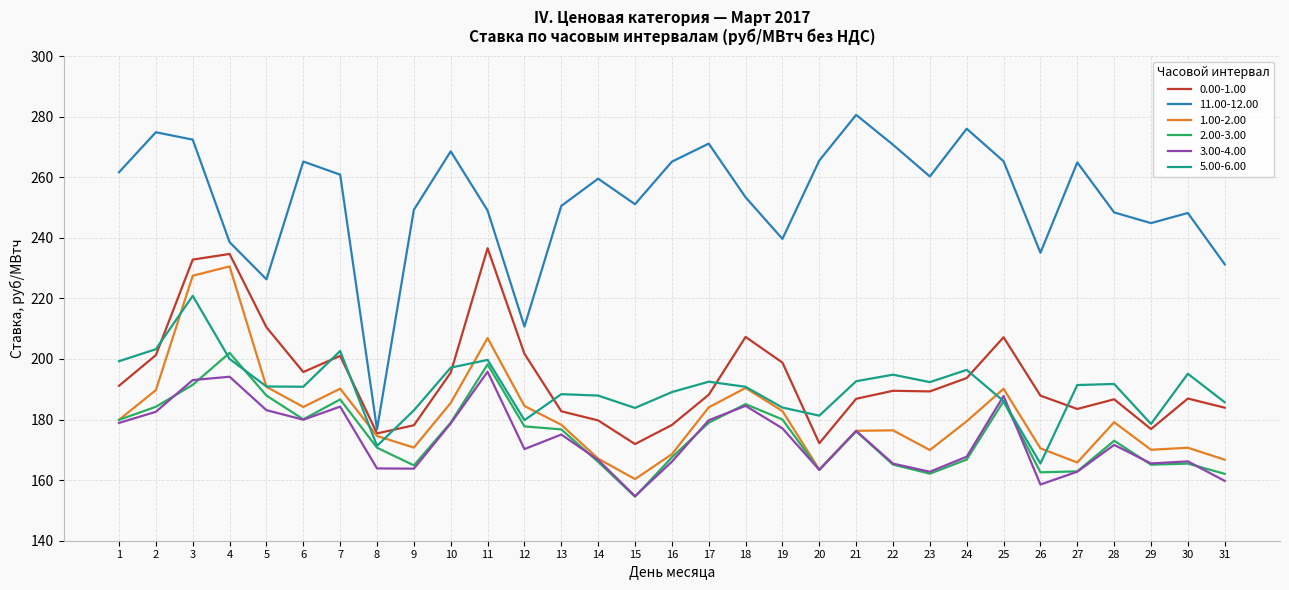

Is it true that 5.00-6.00 equals 251.4 at 9?

False